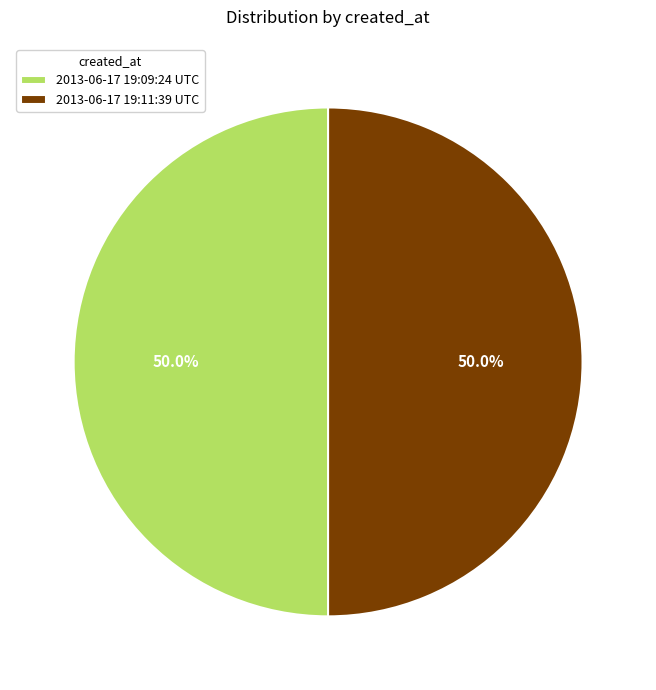

To the nearest percent, what portion does 2013-06-17 19:11:39 UTC represent?

50%